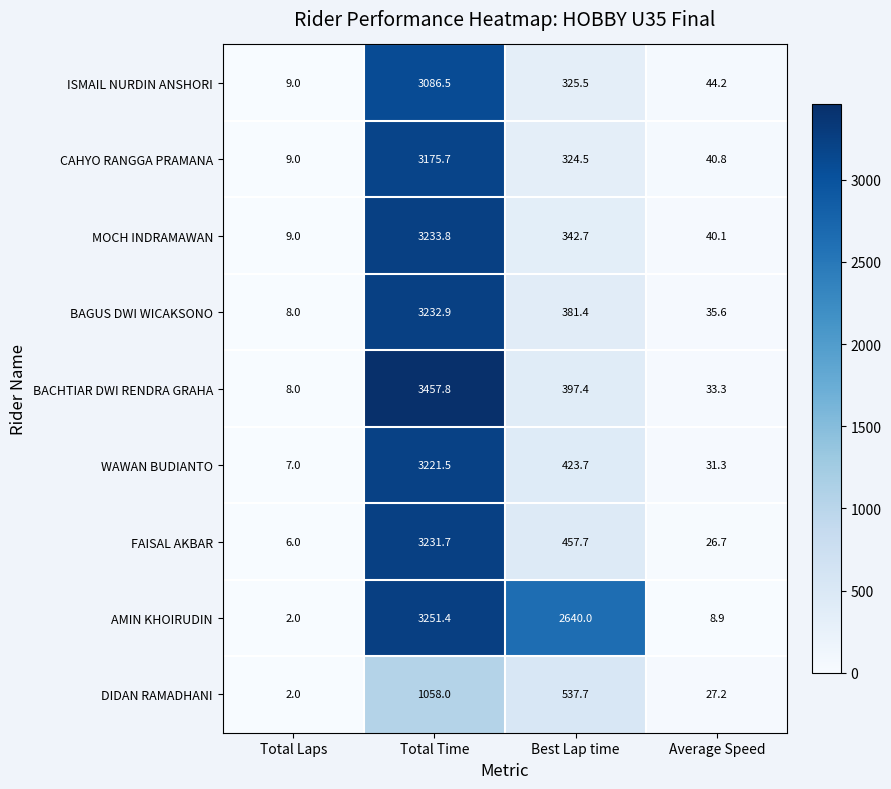

Where is FAISAL AKBAR nearest to the value 1618?

Best Lap time